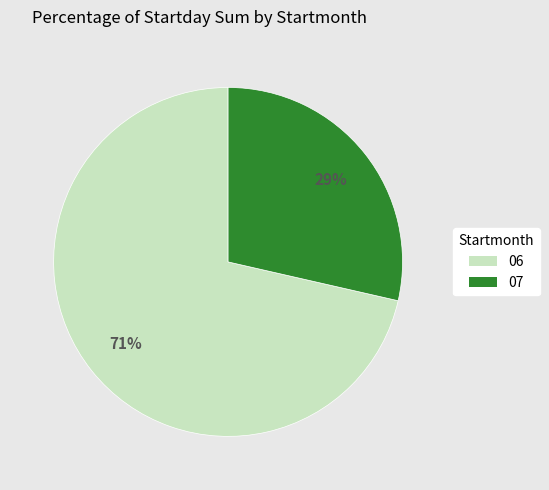

True or false: 07 accounts for 41% of the total.

False